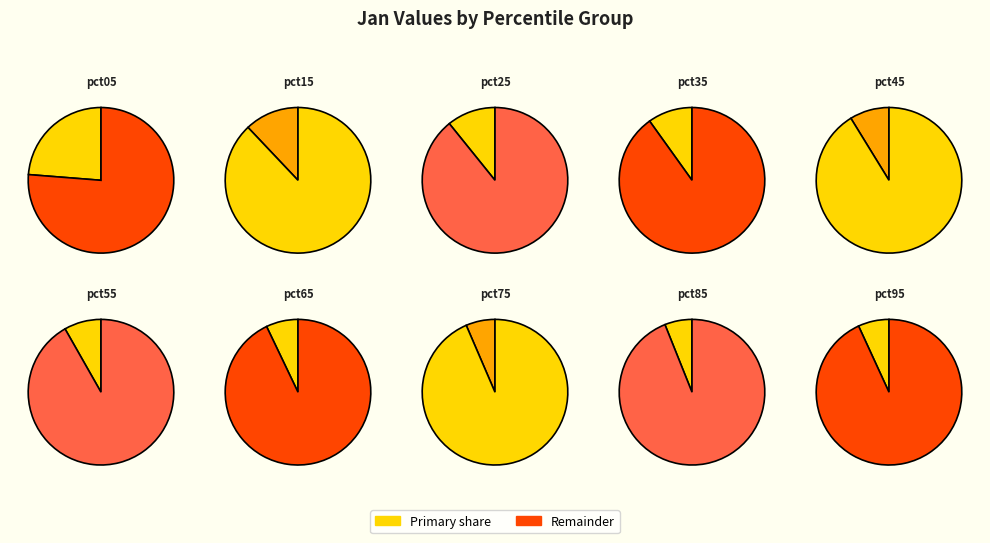

Which category has the biggest portion of the pie?

pct05